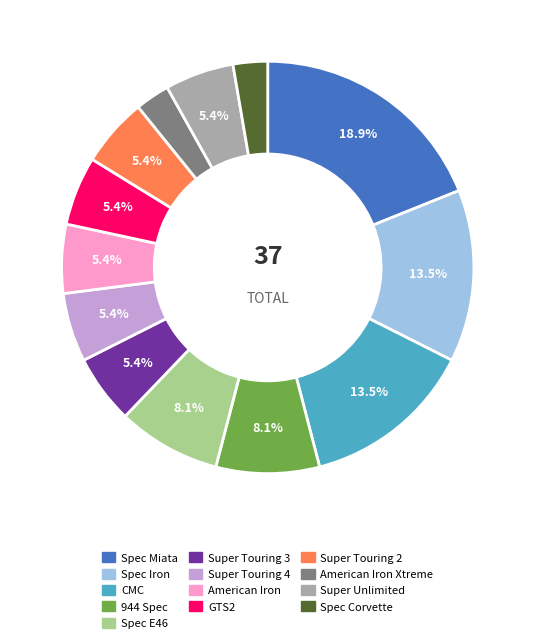

Does any single category account for the majority?

No